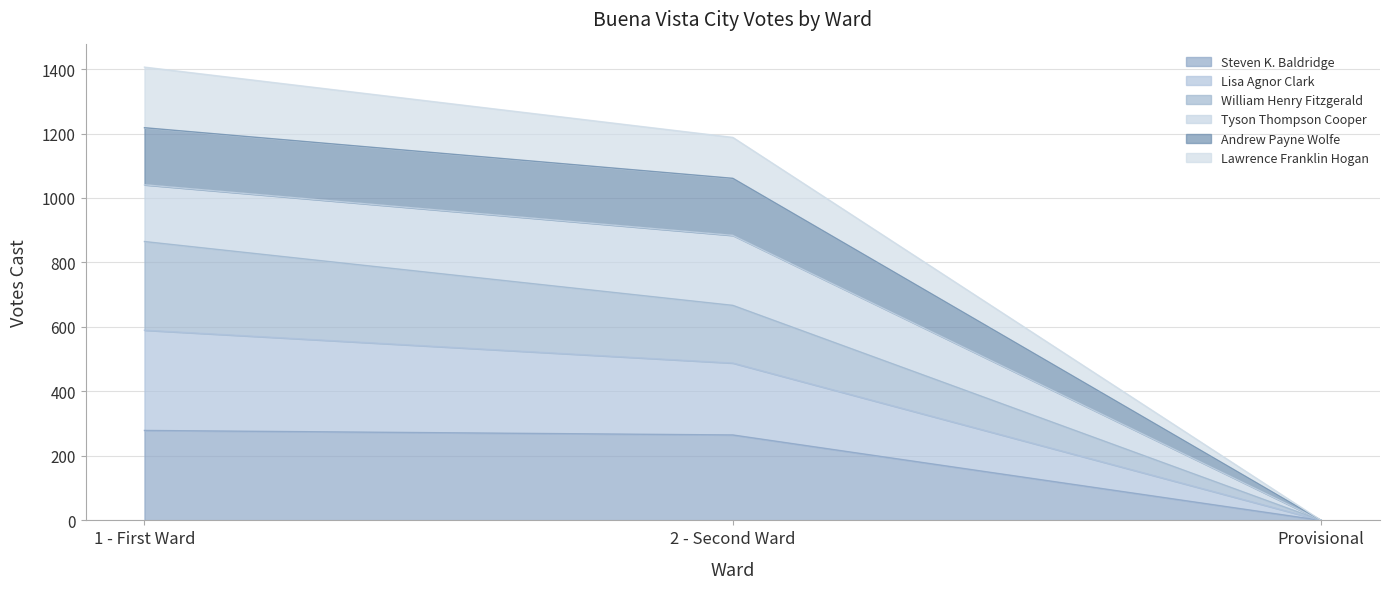

Which category has the highest value in the Lawrence Franklin Hogan series?

1 - First Ward